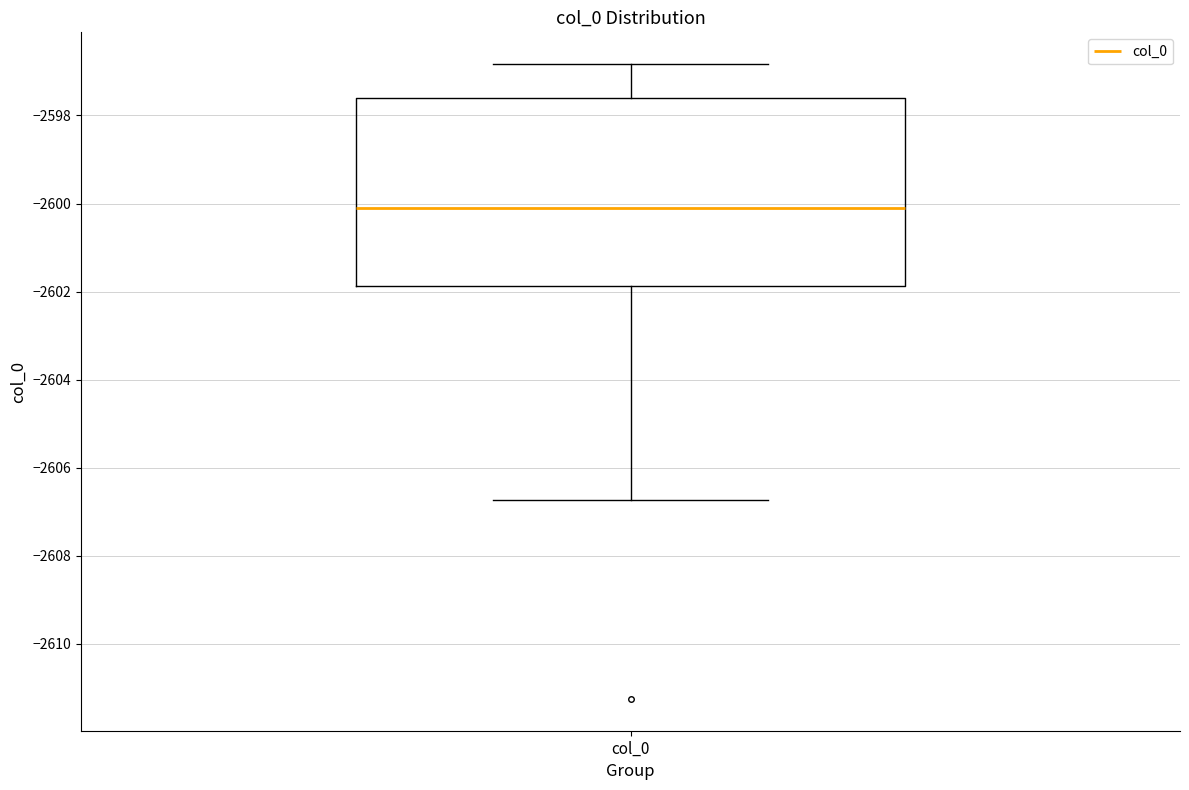

Read this box plot against the y-axis: the position of the median line, the range covered by the box, and the ends of both whiskers. The values are not printed on the chart, so give them approximately, as read against the axis.

median -2600.2, box -2601.8 to -2597.6, whiskers -2606.8 to -2596.8